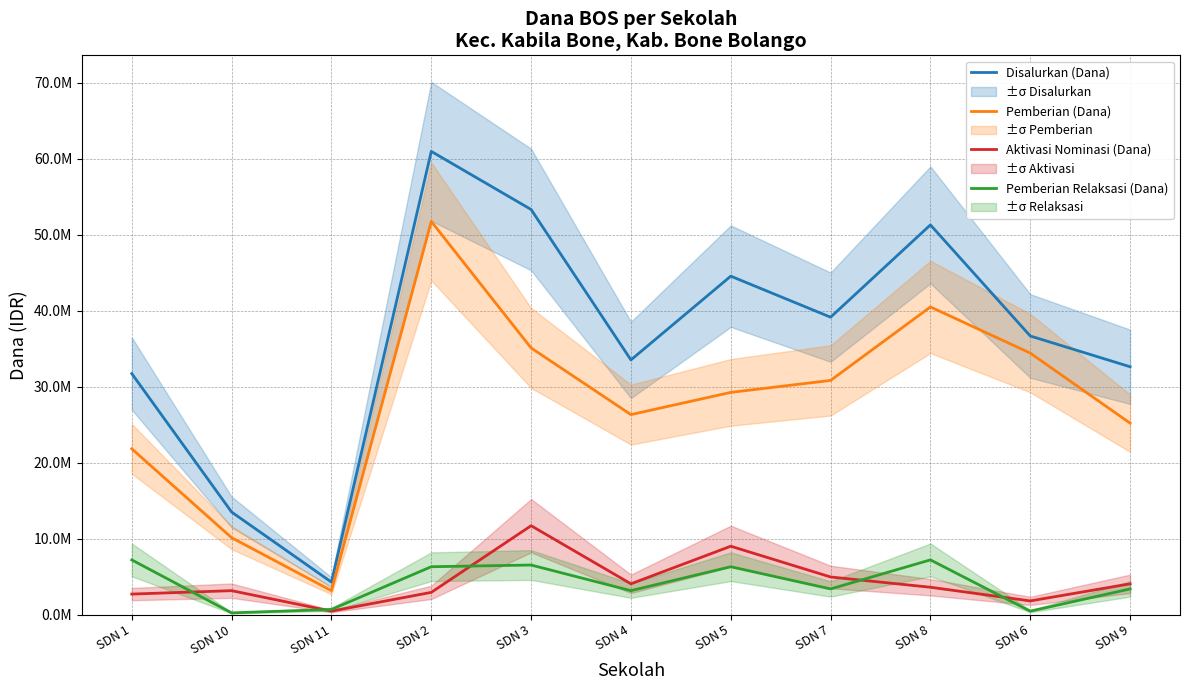

How many data points in Pemberian (Dana) are above 29250000?

5